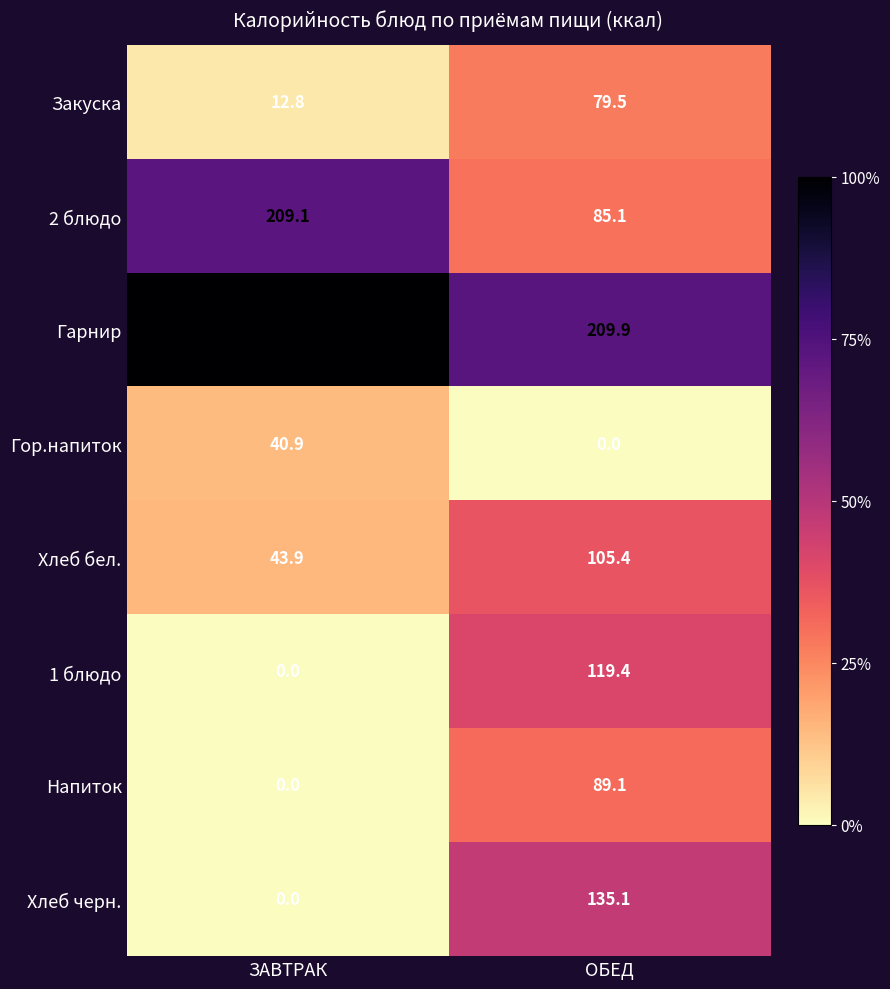

Where is Напиток nearest to the value 44?

ЗАВТРАК